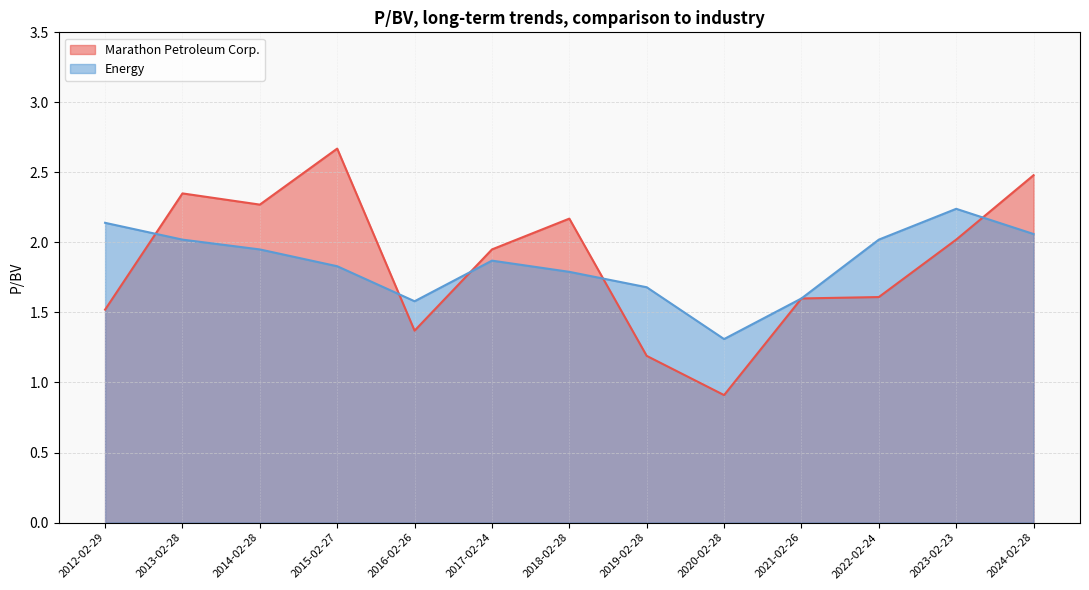

At which category is the sum across all series the highest?

2024-02-28